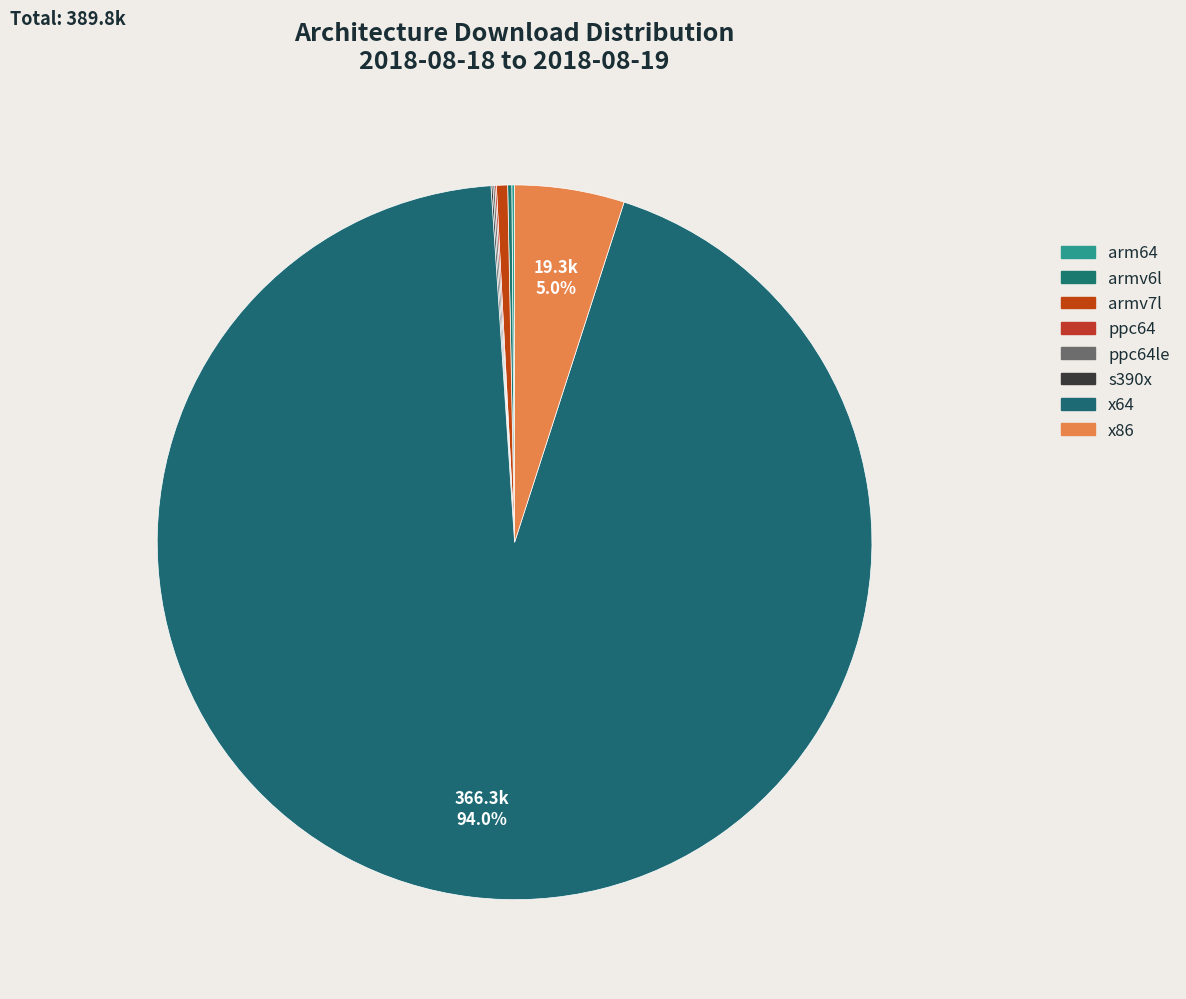

How many slices are in this pie chart?

8